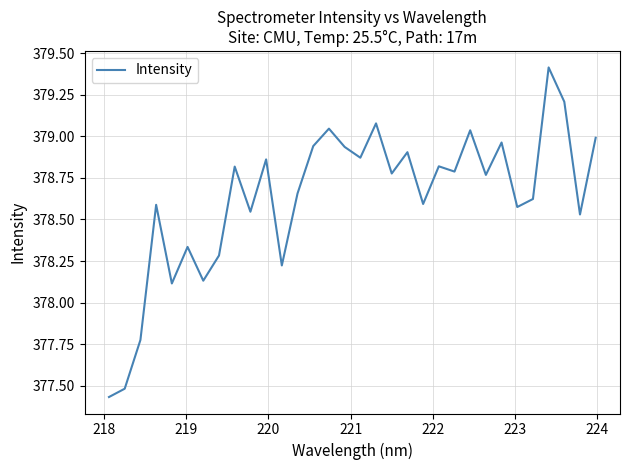

How many series are shown in this chart?

1